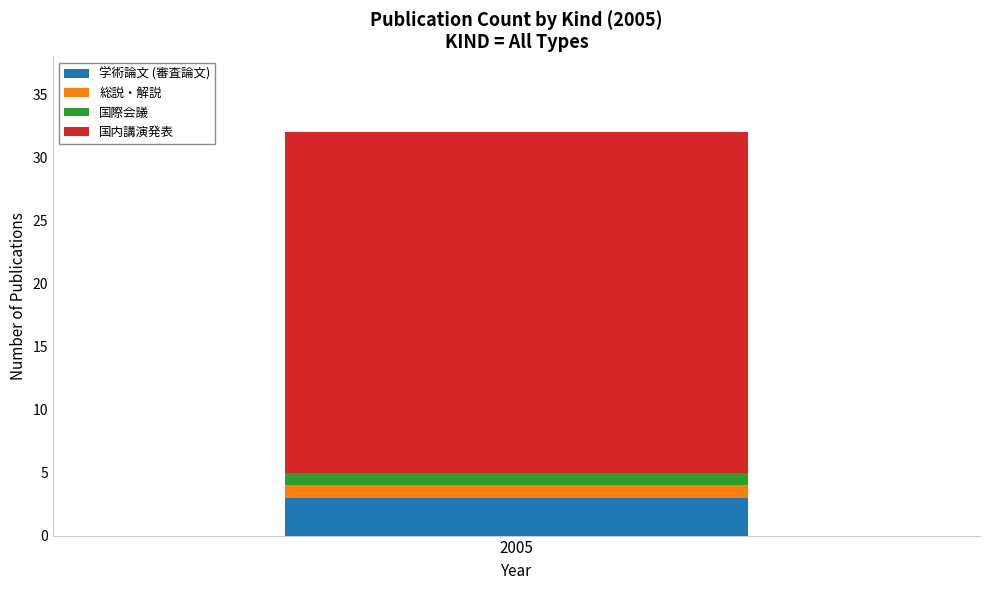

True or false: 学術論文 (審査論文) has a value of 1 at 2005.

False